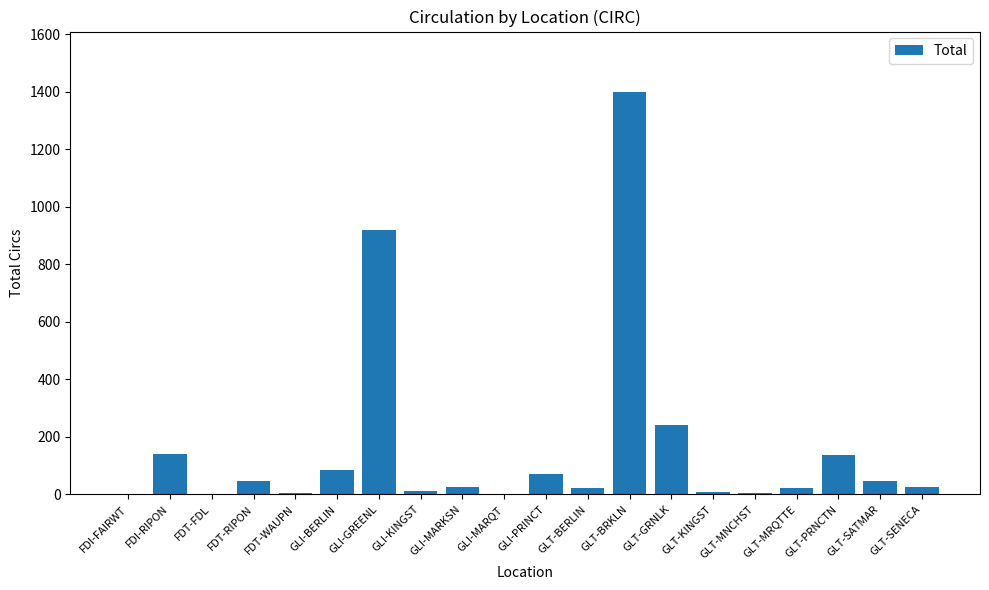

Approximately how many times larger is the value at GLI-MARKSN compared to GLI-BERLIN?

0.3